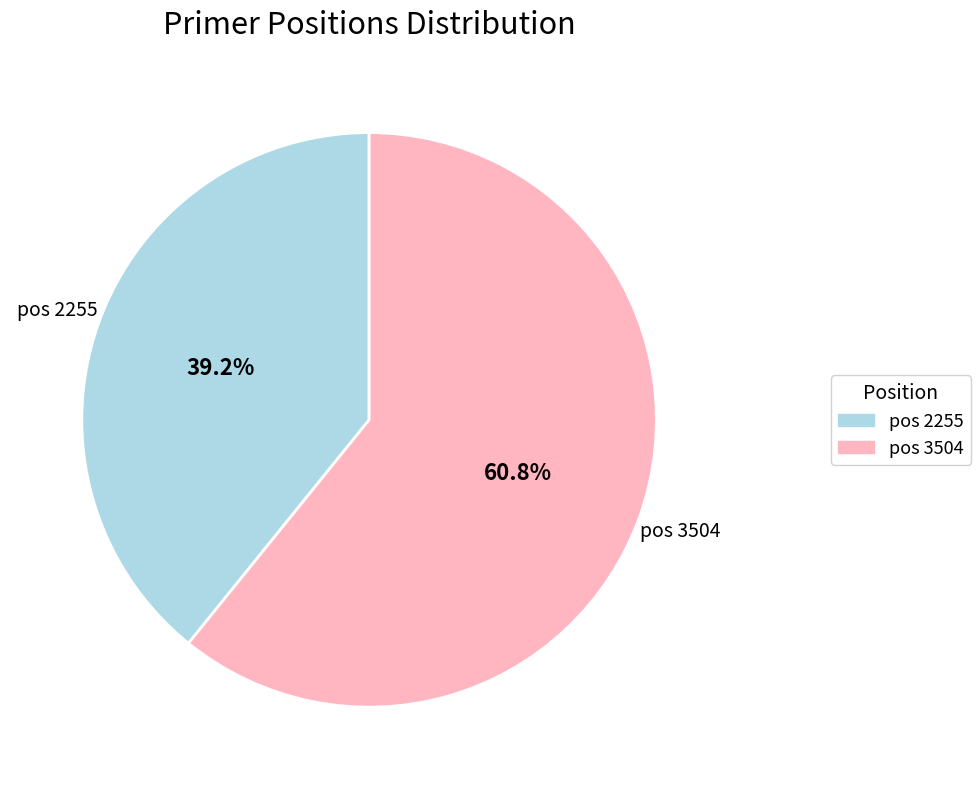

Does any single category account for the majority?

Yes